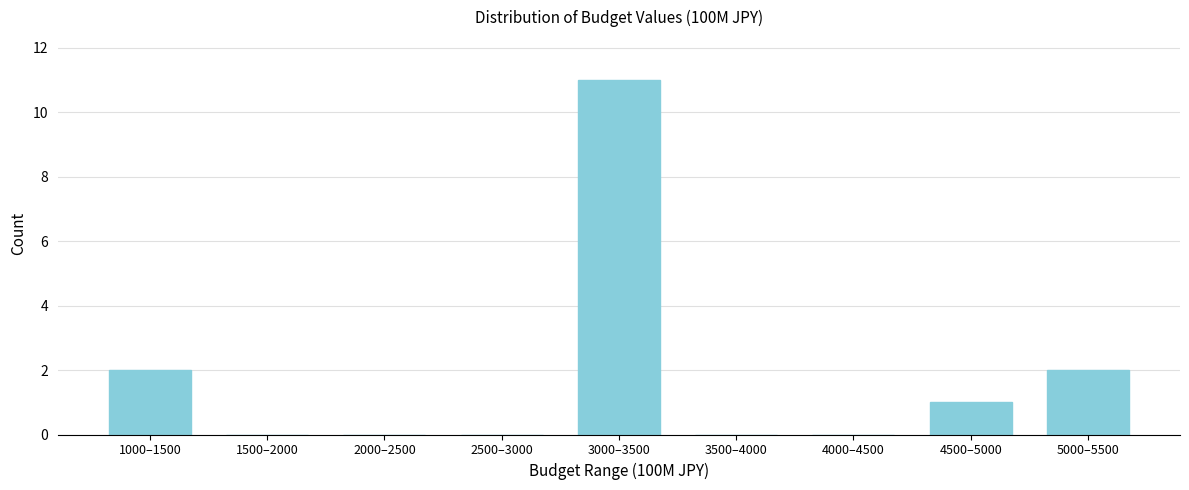

Reading right to left, what are all the values shown in this chart?

5000–5500=2	4500–5000=1	4000–4500=0	3500–4000=0	3000–3500=11	2500–3000=0	2000–2500=0	1500–2000=0	1000–1500=2